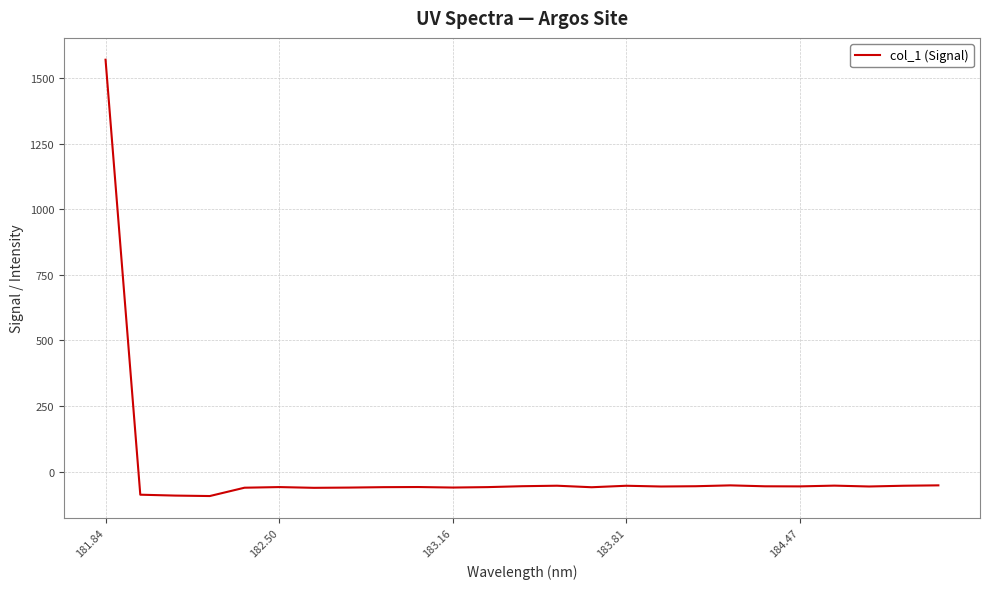

What is the difference between the maximum and minimum values?

1665.3